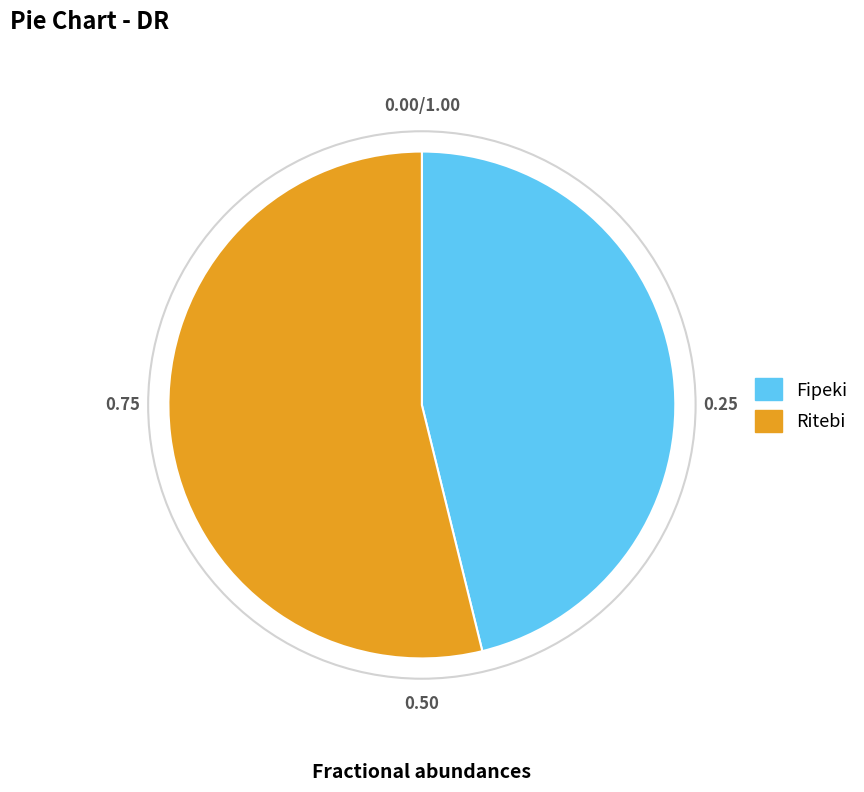

Count the number of slices in the pie.

2